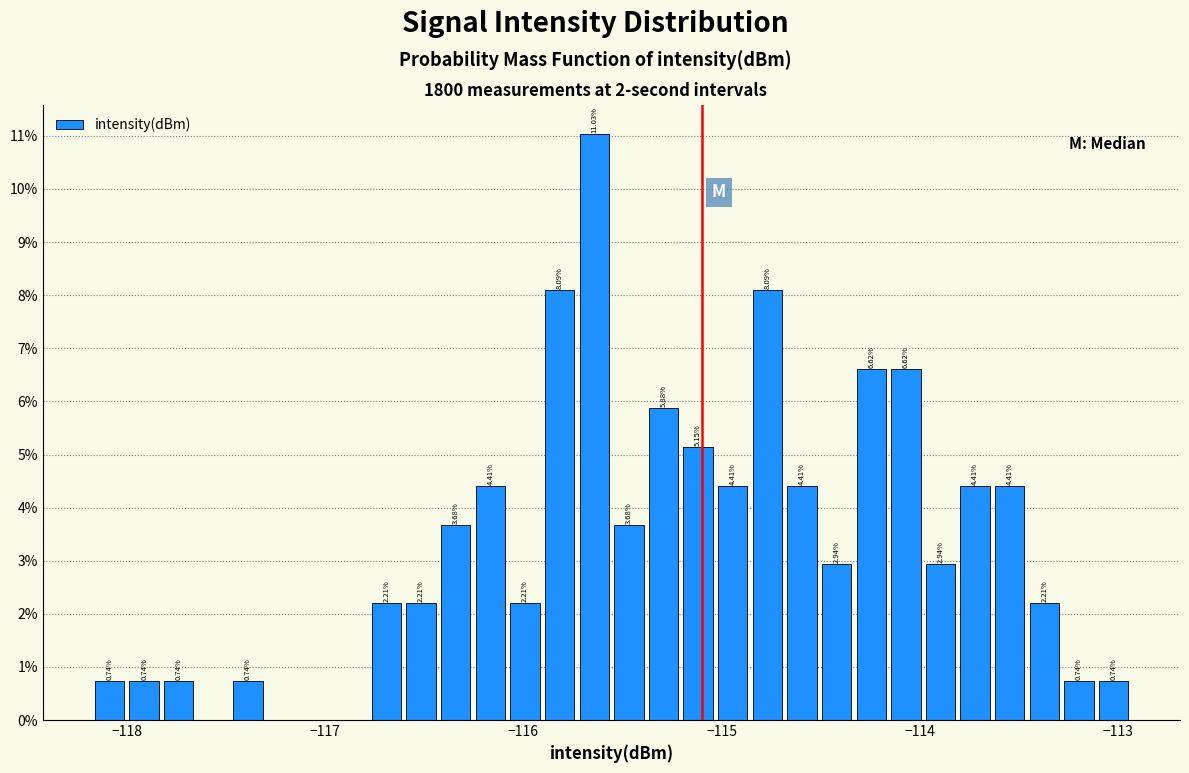

Around what value on the x-axis is the tallest bar? Give the approximate position of its centre, as read against the axis.

-115.6